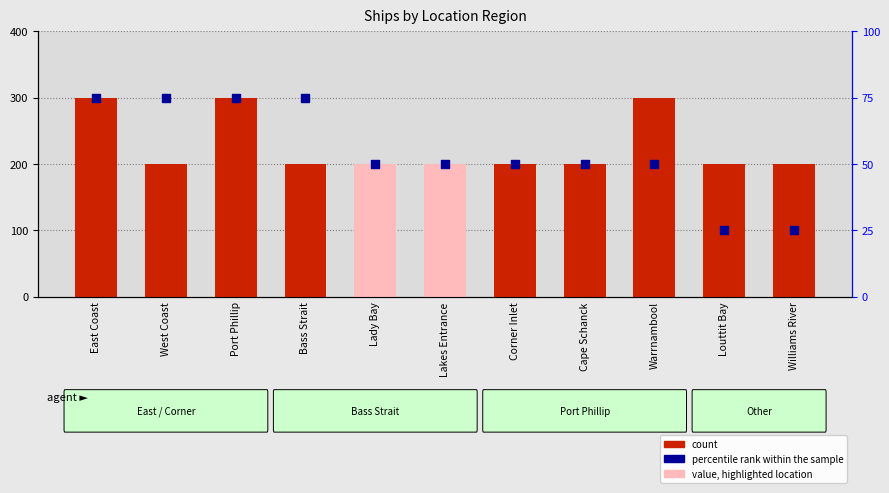

Which series contains the highest Y value?

percentile rank within the sample